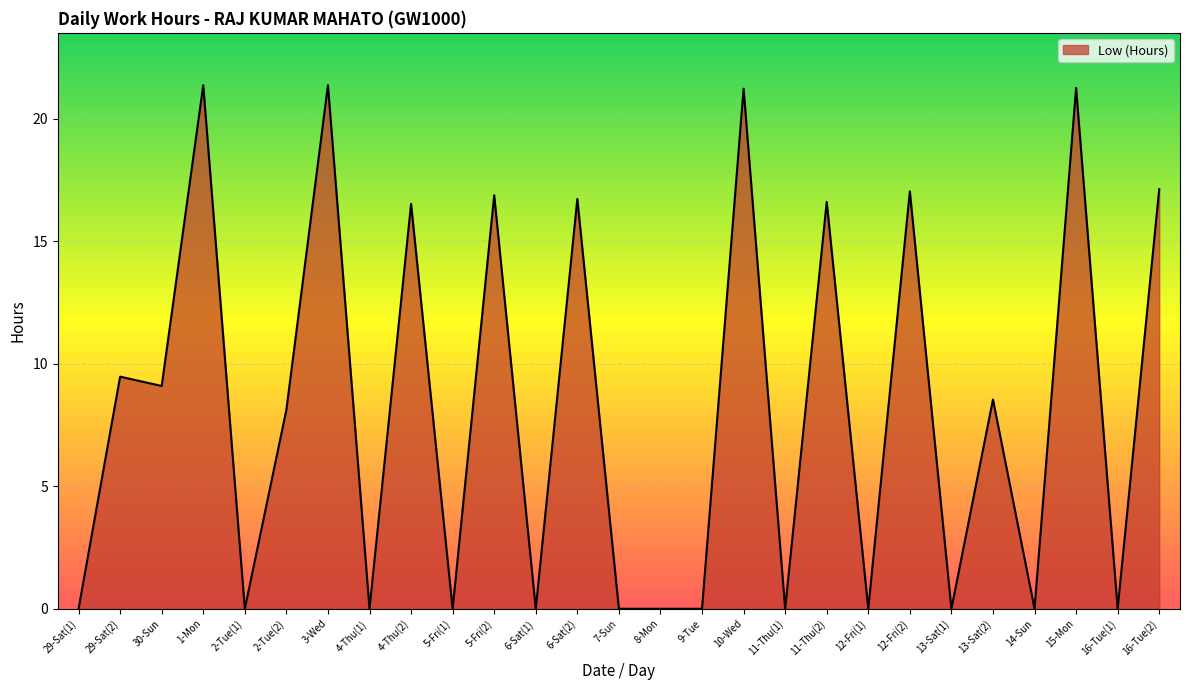

How many lines are shown in the chart?

1